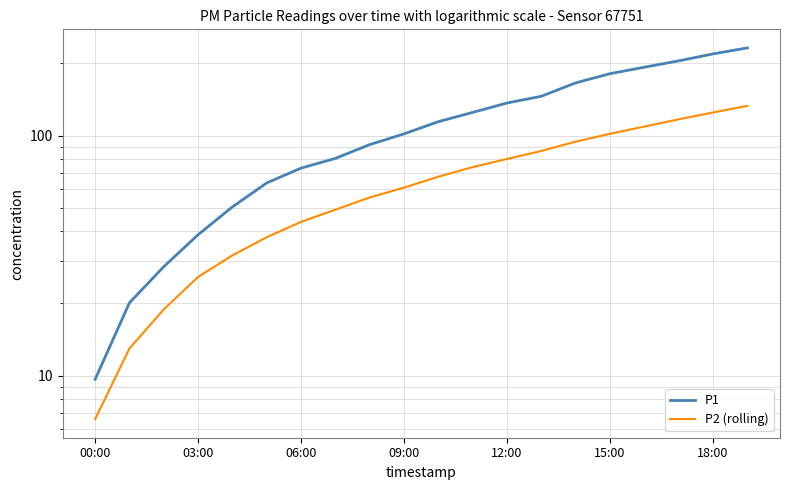

How many lines are shown in the chart?

2